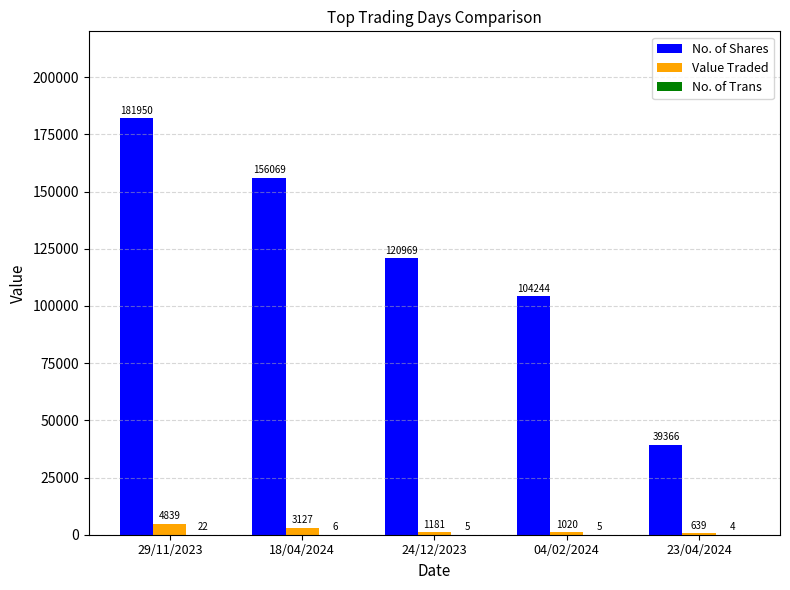

At which category is the sum across all series the highest?

29/11/2023